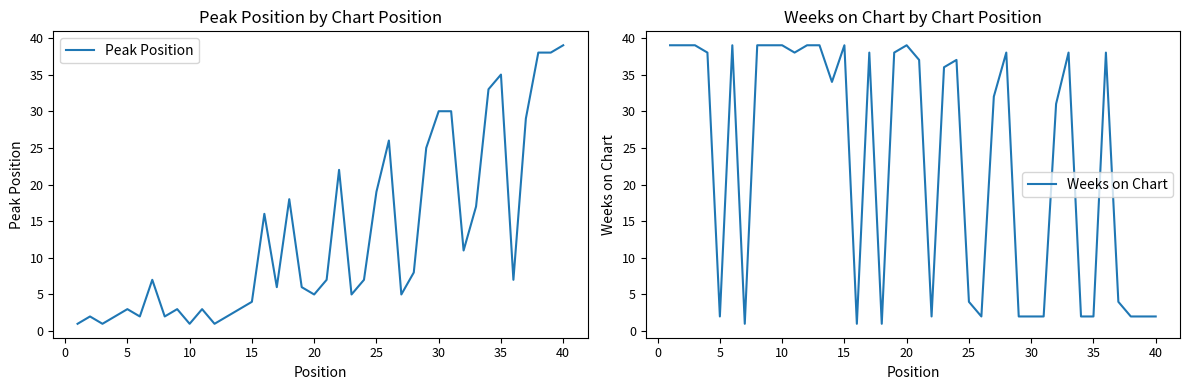

What is the spread (max minus min) of values at 15?

1